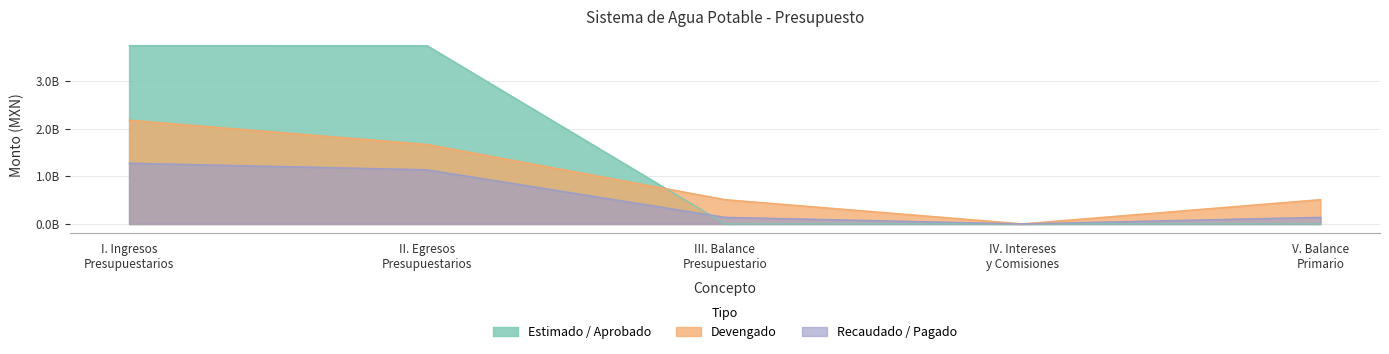

The Devengado series shows 509430167.2 at V. Balance Primario. True or false?

True